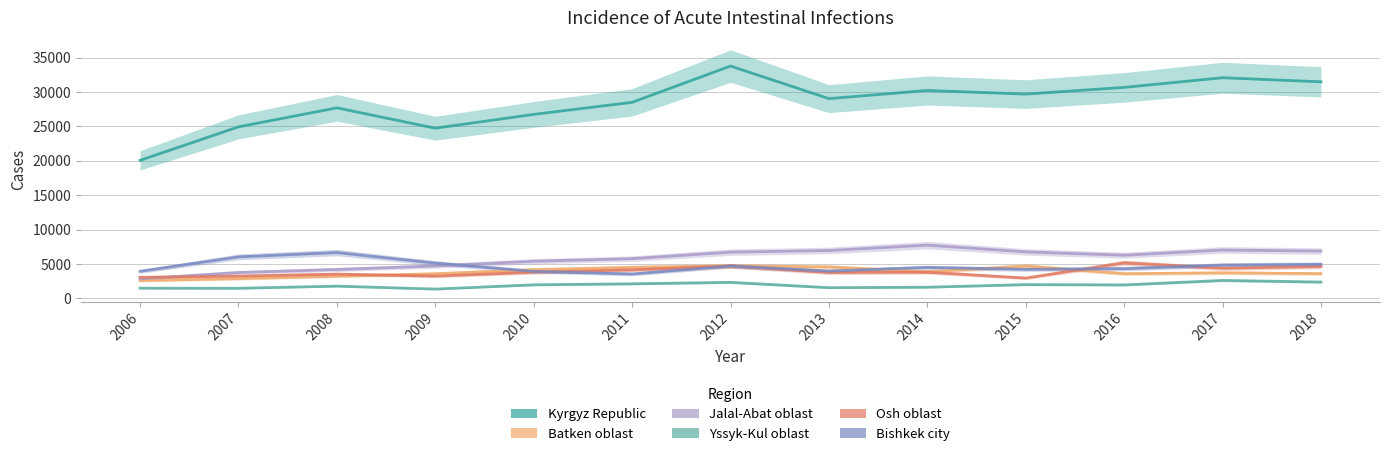

How many interior local valleys does the Kyrgyz Republic series have?

3